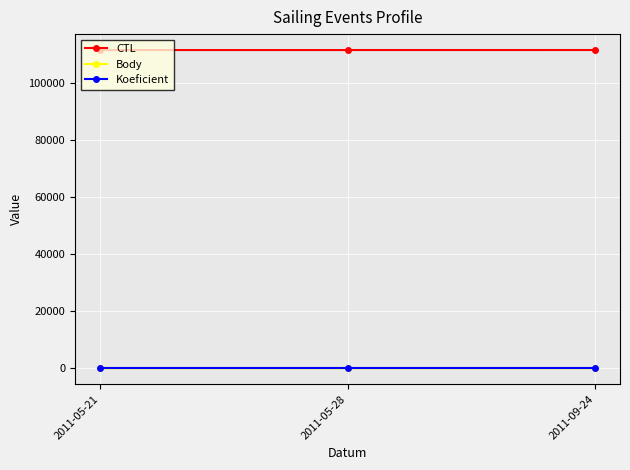

At how many categories does at least one series exceed 57696?

3